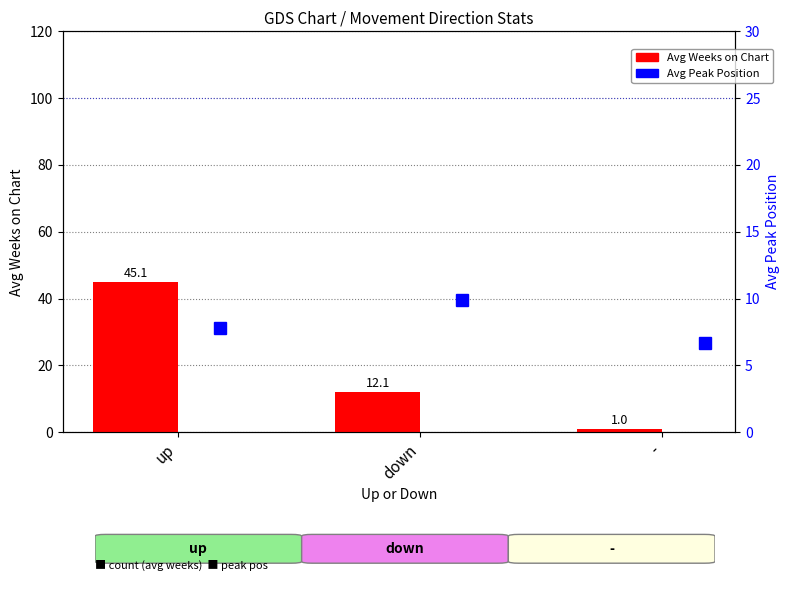

What is the total value across all series at -?

7.7